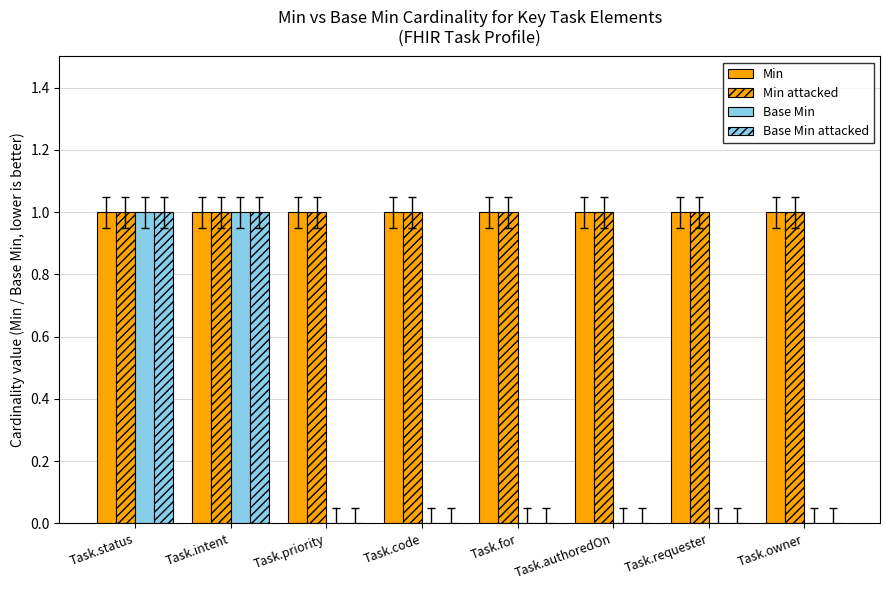

What is the total value across all series at Task.authoredOn?

2